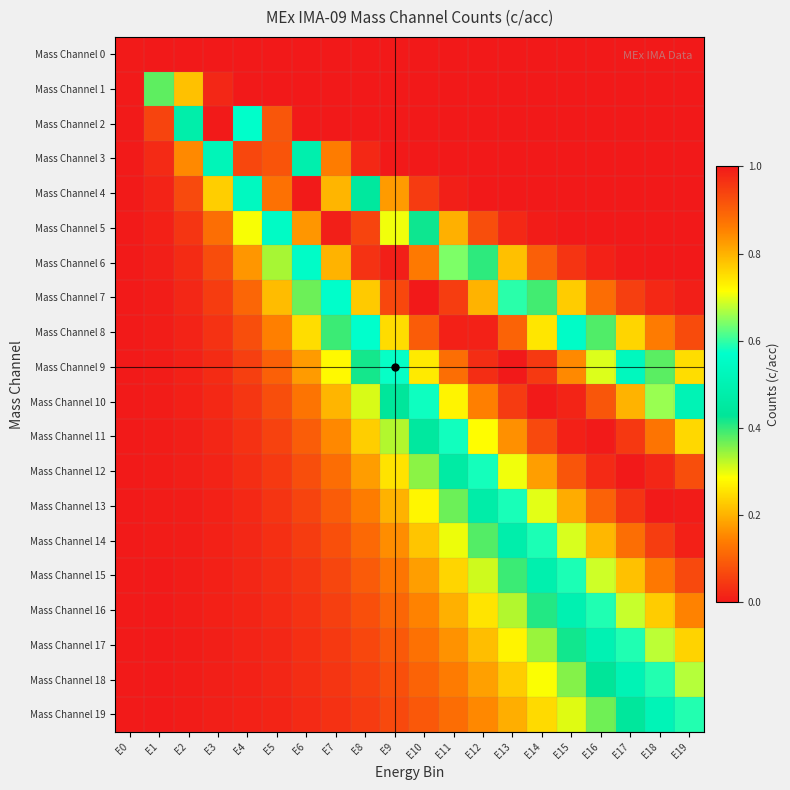

Reading left to right, what are all the values shown in this chart?

Mass Channel 0: E0=0.0	E1=0.0	E2=0.0	E3=0.0	E4=0.0	E5=0.0	E6=0.0	E7=0.0	E8=0.0	E9=0.0	E10=0.0	E11=0.0	E12=0.0	E13=0.0	E14=0.0	E15=0.0	E16=0.0	E17=0.0	E18=0.0	E19=0.0
Mass Channel 1: E0=0.0	E1=0.4	E2=0.8	E3=0.0	E4=0.0	E5=0.0	E6=0.0	E7=0.0	E8=0.0	E9=0.0	E10=0.0	E11=0.0	E12=0.0	E13=0.0	E14=0.0	E15=0.0	E16=0.0	E17=0.0	E18=0.0	E19=0.0
Mass Channel 2: E0=0.0	E1=0.1	E2=0.5	E3=1.0	E4=0.6	E5=0.1	E6=0.0	E7=0.0	E8=0.0	E9=0.0	E10=0.0	E11=0.0	E12=0.0	E13=0.0	E14=0.0	E15=0.0	E16=0.0	E17=0.0	E18=0.0	E19=0.0
Mass Channel 3: E0=0.0	E1=0.0	E2=0.2	E3=0.5	E4=0.9	E5=0.9	E6=0.5	E7=0.1	E8=0.0	E9=0.0	E10=0.0	E11=0.0	E12=0.0	E13=0.0	E14=0.0	E15=0.0	E16=0.0	E17=0.0	E18=0.0	E19=0.0
Mass Channel 4: E0=0.0	E1=0.0	E2=0.1	E3=0.2	E4=0.5	E5=0.9	E6=1.0	E7=0.8	E8=0.4	E9=0.2	E10=0.0	E11=0.0	E12=0.0	E13=0.0	E14=0.0	E15=0.0	E16=0.0	E17=0.0	E18=0.0	E19=0.0
Mass Channel 5: E0=0.0	E1=0.0	E2=0.0	E3=0.1	E4=0.3	E5=0.6	E6=0.8	E7=1.0	E8=0.9	E9=0.7	E10=0.4	E11=0.2	E12=0.1	E13=0.0	E14=0.0	E15=0.0	E16=0.0	E17=0.0	E18=0.0	E19=0.0
Mass Channel 6: E0=0.0	E1=0.0	E2=0.0	E3=0.1	E4=0.2	E5=0.3	E6=0.6	E7=0.8	E8=1.0	E9=1.0	E10=0.9	E11=0.6	E12=0.4	E13=0.2	E14=0.1	E15=0.0	E16=0.0	E17=0.0	E18=0.0	E19=0.0
Mass Channel 7: E0=0.0	E1=0.0	E2=0.0	E3=0.0	E4=0.1	E5=0.2	E6=0.4	E7=0.6	E8=0.8	E9=0.9	E10=1.0	E11=0.9	E12=0.8	E13=0.6	E14=0.4	E15=0.2	E16=0.1	E17=0.1	E18=0.0	E19=0.0
Mass Channel 8: E0=0.0	E1=0.0	E2=0.0	E3=0.0	E4=0.1	E5=0.1	E6=0.2	E7=0.4	E8=0.6	E9=0.8	E10=0.9	E11=1.0	E12=1.0	E13=0.9	E14=0.7	E15=0.6	E16=0.4	E17=0.2	E18=0.1	E19=0.1
Mass Channel 9: E0=0.0	E1=0.0	E2=0.0	E3=0.0	E4=0.1	E5=0.1	E6=0.2	E7=0.3	E8=0.4	E9=0.6	E10=0.7	E11=0.9	E12=1.0	E13=1.0	E14=1.0	E15=0.8	E16=0.7	E17=0.5	E18=0.4	E19=0.2
Mass Channel 10: E0=0.0	E1=0.0	E2=0.0	E3=0.0	E4=0.0	E5=0.1	E6=0.1	E7=0.2	E8=0.3	E9=0.4	E10=0.6	E11=0.7	E12=0.9	E13=1.0	E14=1.0	E15=1.0	E16=0.9	E17=0.8	E18=0.7	E19=0.5
Mass Channel 11: E0=0.0	E1=0.0	E2=0.0	E3=0.0	E4=0.0	E5=0.1	E6=0.1	E7=0.2	E8=0.2	E9=0.3	E10=0.4	E11=0.6	E12=0.7	E13=0.8	E14=0.9	E15=1.0	E16=1.0	E17=1.0	E18=0.9	E19=0.8
Mass Channel 12: E0=0.0	E1=0.0	E2=0.0	E3=0.0	E4=0.0	E5=0.0	E6=0.1	E7=0.1	E8=0.2	E9=0.3	E10=0.3	E11=0.5	E12=0.6	E13=0.7	E14=0.8	E15=0.9	E16=1.0	E17=1.0	E18=1.0	E19=0.9
Mass Channel 13: E0=0.0	E1=0.0	E2=0.0	E3=0.0	E4=0.0	E5=0.0	E6=0.1	E7=0.1	E8=0.1	E9=0.2	E10=0.3	E11=0.4	E12=0.5	E13=0.6	E14=0.7	E15=0.8	E16=0.9	E17=1.0	E18=1.0	E19=1.0
Mass Channel 14: E0=0.0	E1=0.0	E2=0.0	E3=0.0	E4=0.0	E5=0.0	E6=0.1	E7=0.1	E8=0.1	E9=0.2	E10=0.2	E11=0.3	E12=0.4	E13=0.5	E14=0.6	E15=0.7	E16=0.8	E17=0.9	E18=0.9	E19=1.0
Mass Channel 15: E0=0.0	E1=0.0	E2=0.0	E3=0.0	E4=0.0	E5=0.0	E6=0.0	E7=0.1	E8=0.1	E9=0.1	E10=0.2	E11=0.2	E12=0.3	E13=0.4	E14=0.5	E15=0.6	E16=0.7	E17=0.8	E18=0.9	E19=0.9
Mass Channel 16: E0=0.0	E1=0.0	E2=0.0	E3=0.0	E4=0.0	E5=0.0	E6=0.0	E7=0.1	E8=0.1	E9=0.1	E10=0.1	E11=0.2	E12=0.3	E13=0.3	E14=0.4	E15=0.5	E16=0.6	E17=0.7	E18=0.8	E19=0.9
Mass Channel 17: E0=0.0	E1=0.0	E2=0.0	E3=0.0	E4=0.0	E5=0.0	E6=0.0	E7=0.0	E8=0.1	E9=0.1	E10=0.1	E11=0.2	E12=0.2	E13=0.3	E14=0.3	E15=0.4	E16=0.5	E17=0.6	E18=0.7	E19=0.8
Mass Channel 18: E0=0.0	E1=0.0	E2=0.0	E3=0.0	E4=0.0	E5=0.0	E6=0.0	E7=0.0	E8=0.1	E9=0.1	E10=0.1	E11=0.1	E12=0.2	E13=0.2	E14=0.3	E15=0.4	E16=0.4	E17=0.5	E18=0.6	E19=0.7
Mass Channel 19: E0=0.0	E1=0.0	E2=0.0	E3=0.0	E4=0.0	E5=0.0	E6=0.0	E7=0.0	E8=0.0	E9=0.1	E10=0.1	E11=0.1	E12=0.2	E13=0.2	E14=0.2	E15=0.3	E16=0.4	E17=0.4	E18=0.5	E19=0.6